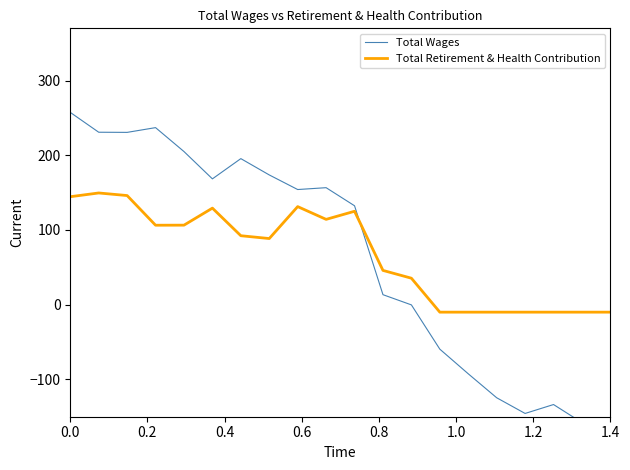

What is the maximum value for Total Retirement & Health Contribution?

149.6